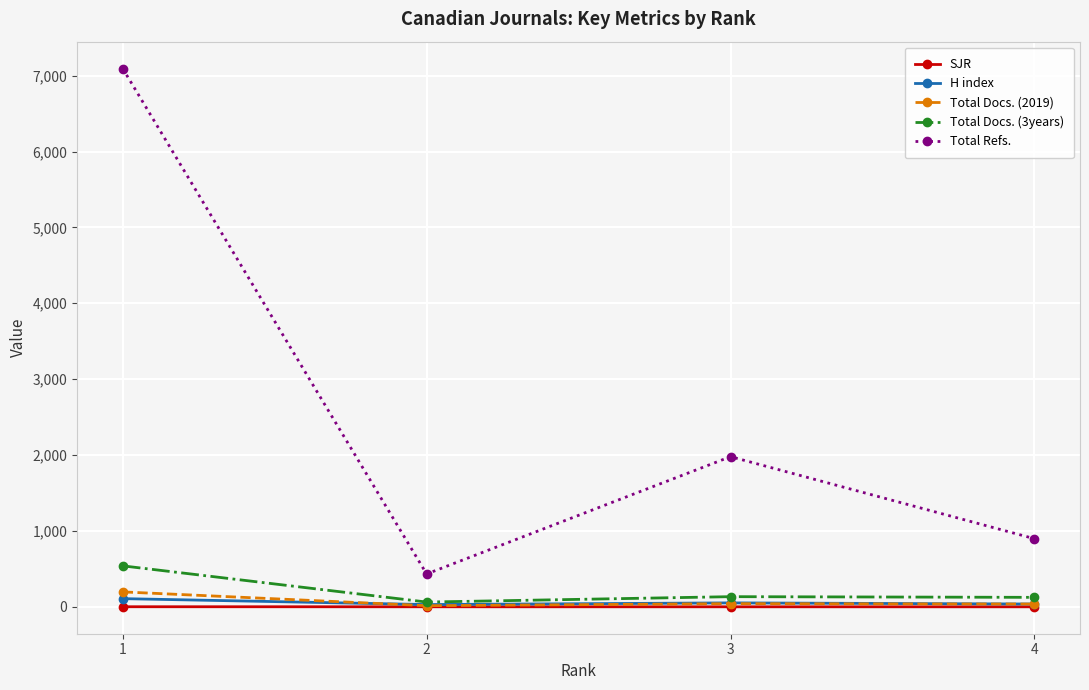

What is the highest value of the SJR series?

1.2